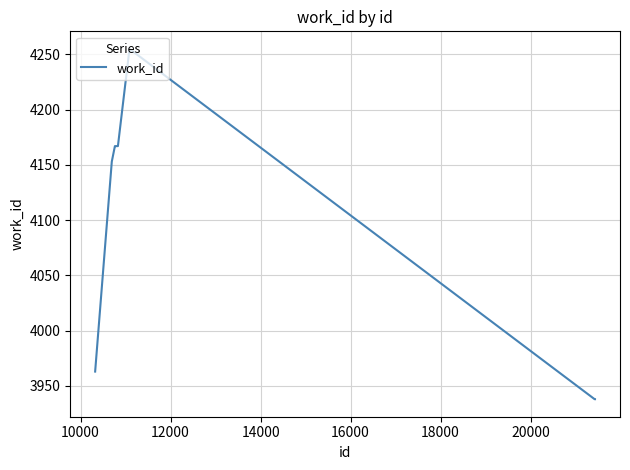

Reading left to right, transcribe all the data shown in this chart.

3963	4153	4167	4167	4167	4167	4255	3938	3938	3938